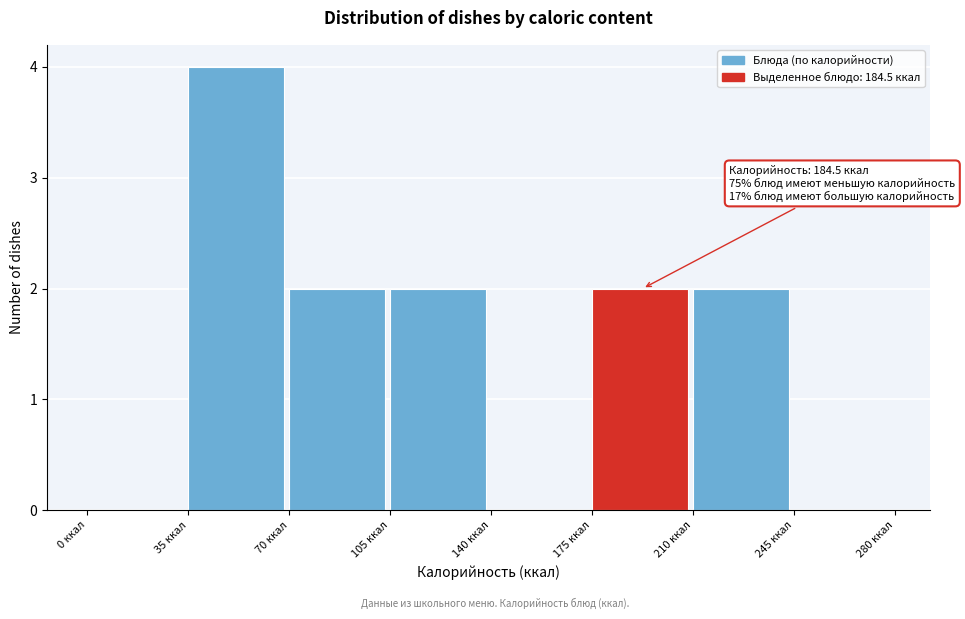

Over which range of the x-axis is the bar tallest?

35 to 70